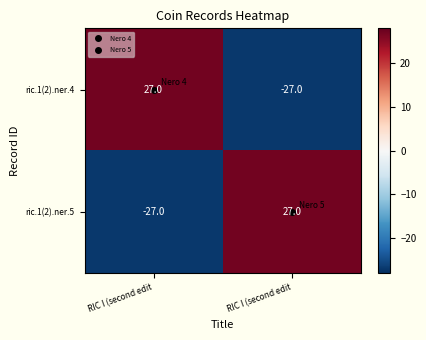

Reading left to right, what are all the values shown in this chart?

ric.1(2).ner.4: RIC I (second edit=27	RIC I (second edit=-27
ric.1(2).ner.5: RIC I (second edit=-27	RIC I (second edit=27